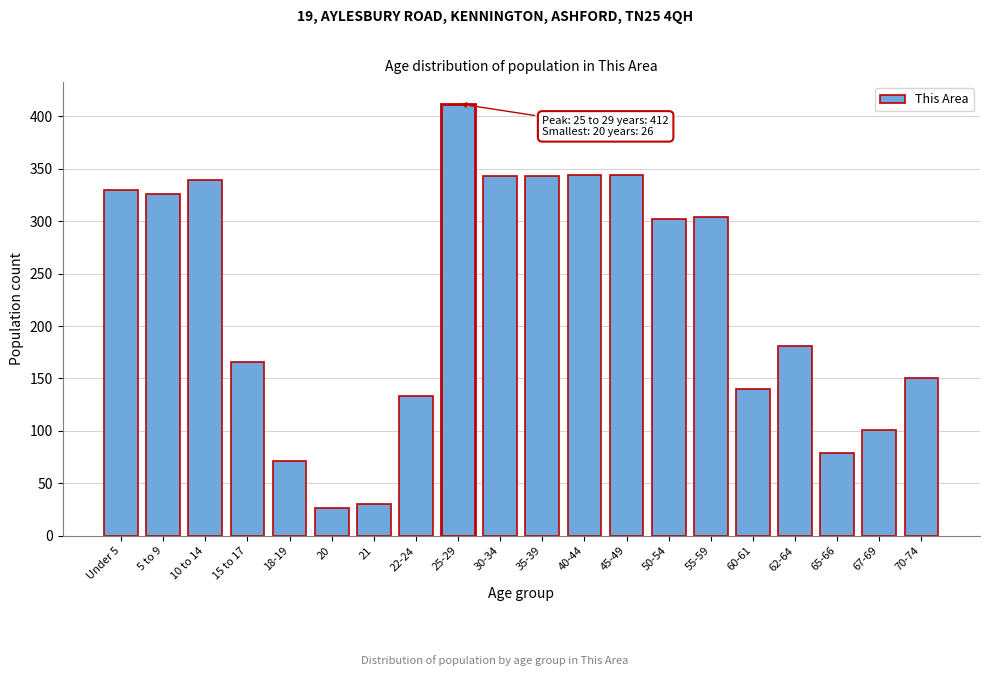

What is the greatest value displayed?

412